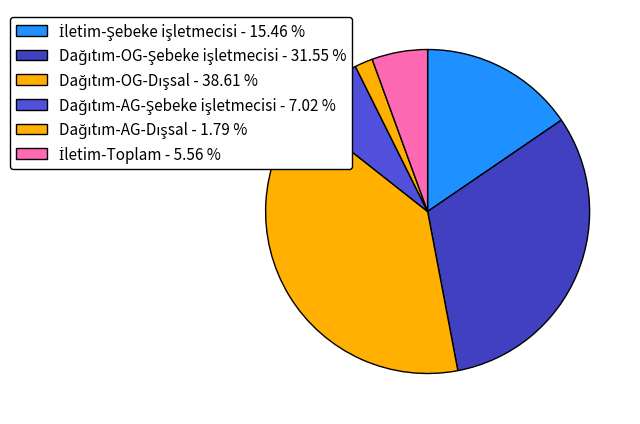

How many slices are in this pie chart?

6